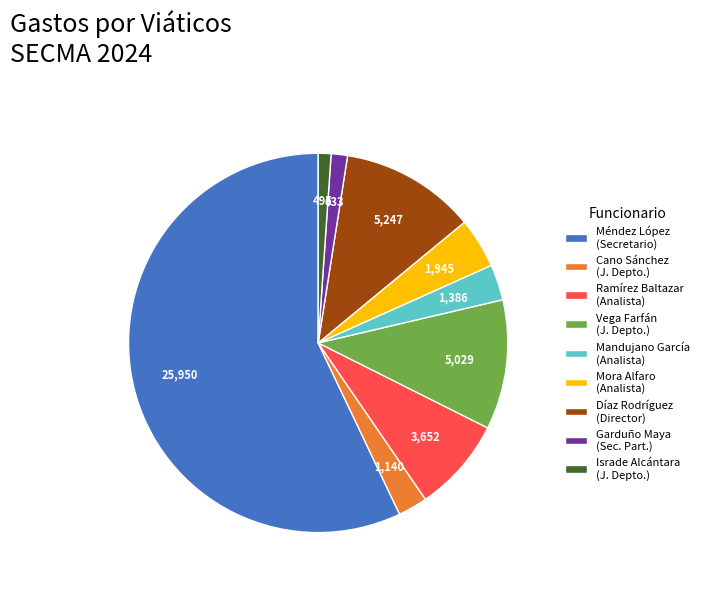

Approximately how many times larger is the value at Ramírez Baltazar (Analista) compared to Vega Farfán (J. Depto.)?

0.7